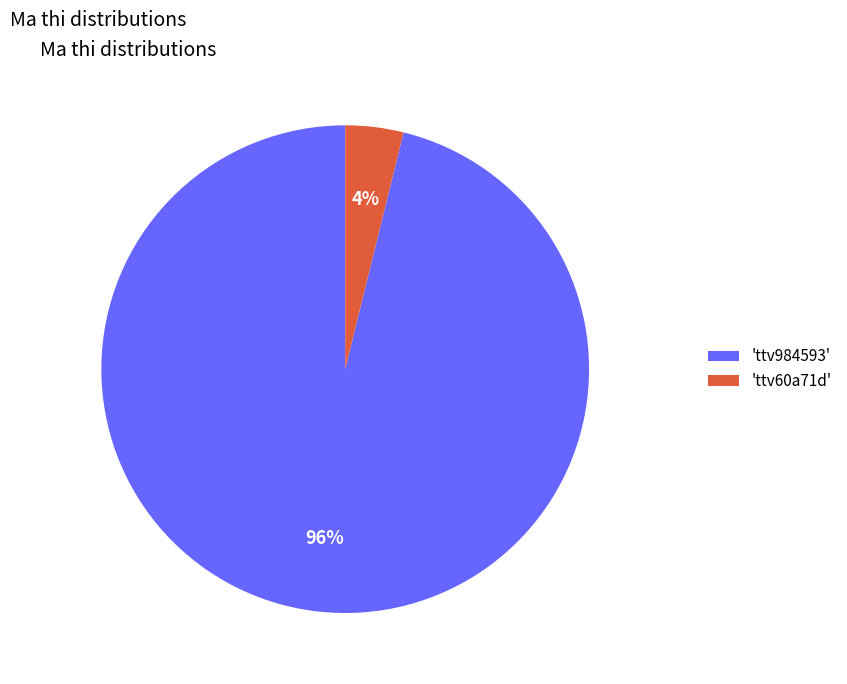

Which has a higher value, 'ttv984593' or 'ttv60a71d'?

'ttv984593'